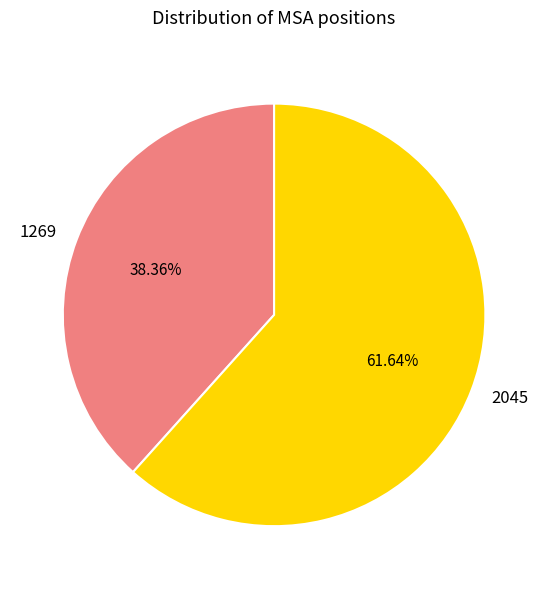

True or false: 1269 accounts for 46% of the total.

False